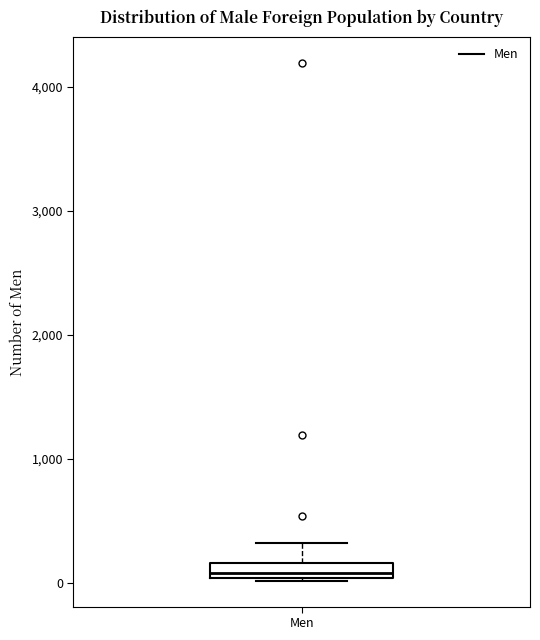

Where does the median line of the box for Men sit on the y-axis? The values are not printed on the chart, so give them approximately, as read against the axis.

100